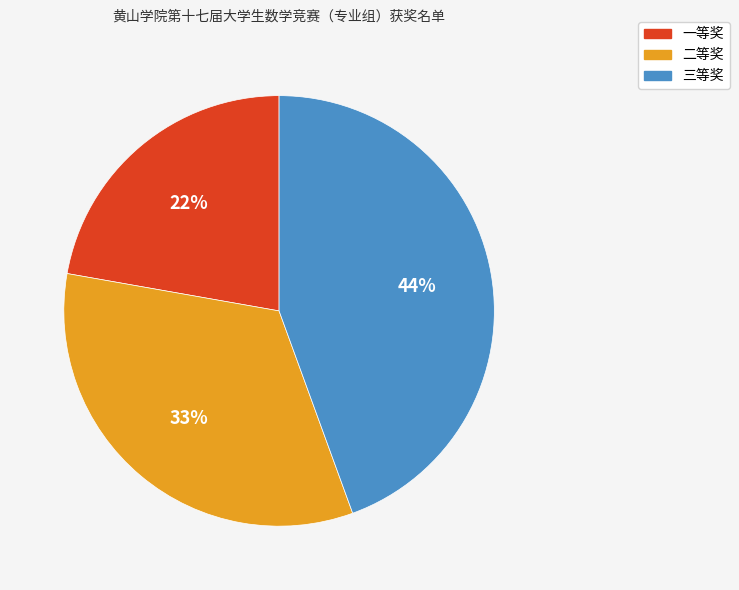

To the nearest percent, what is the average slice percentage?

33%